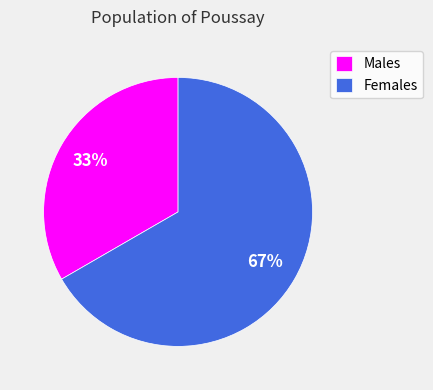

To the nearest percent, what percentage of the pie is Females?

67%